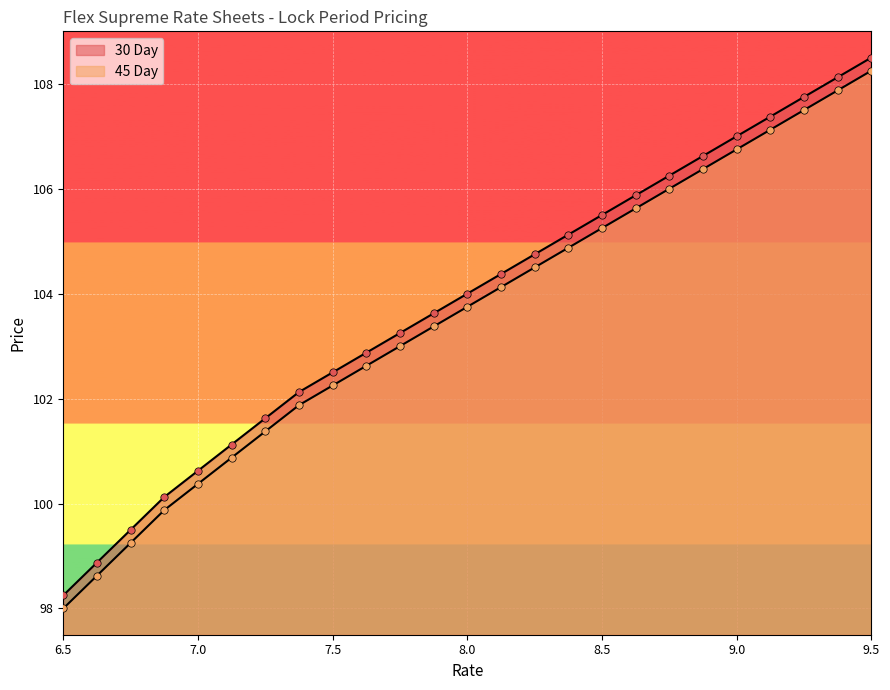

At which category is the sum across all series the highest?

9.5